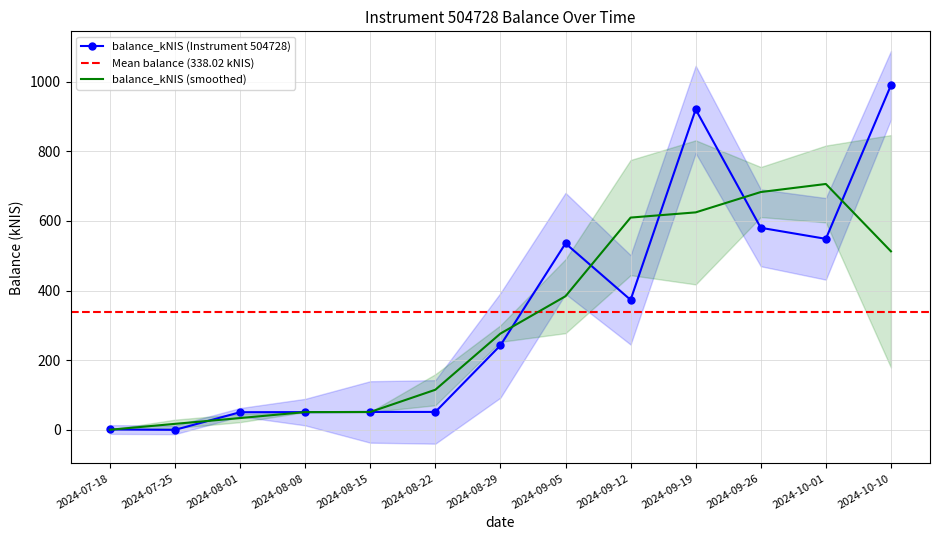

True or false: the data shows 587.7 at 2024-09-12.

False